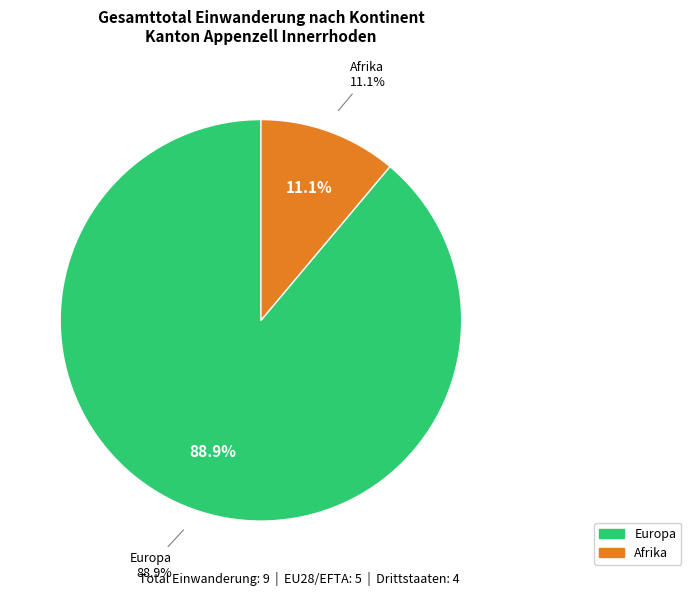

Combined, what portion of the pie is Europa and Afrika?

100.0%